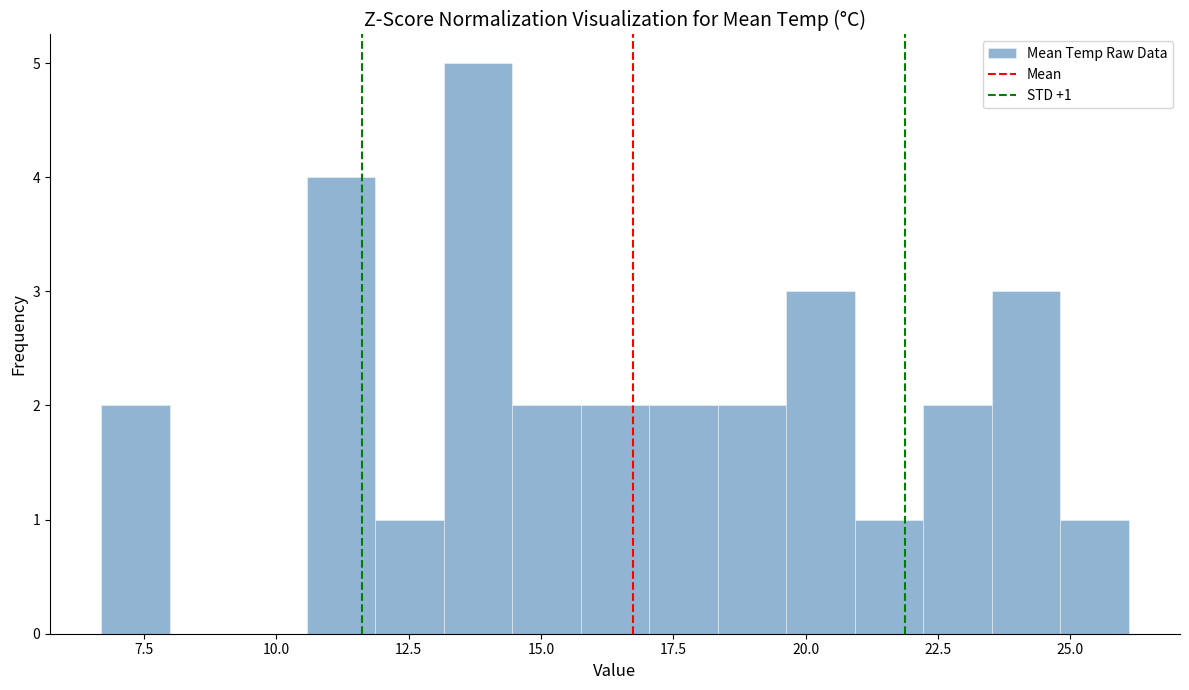

Around what value on the x-axis is the tallest bar? Give the approximate position of its centre, as read against the axis.

14.0